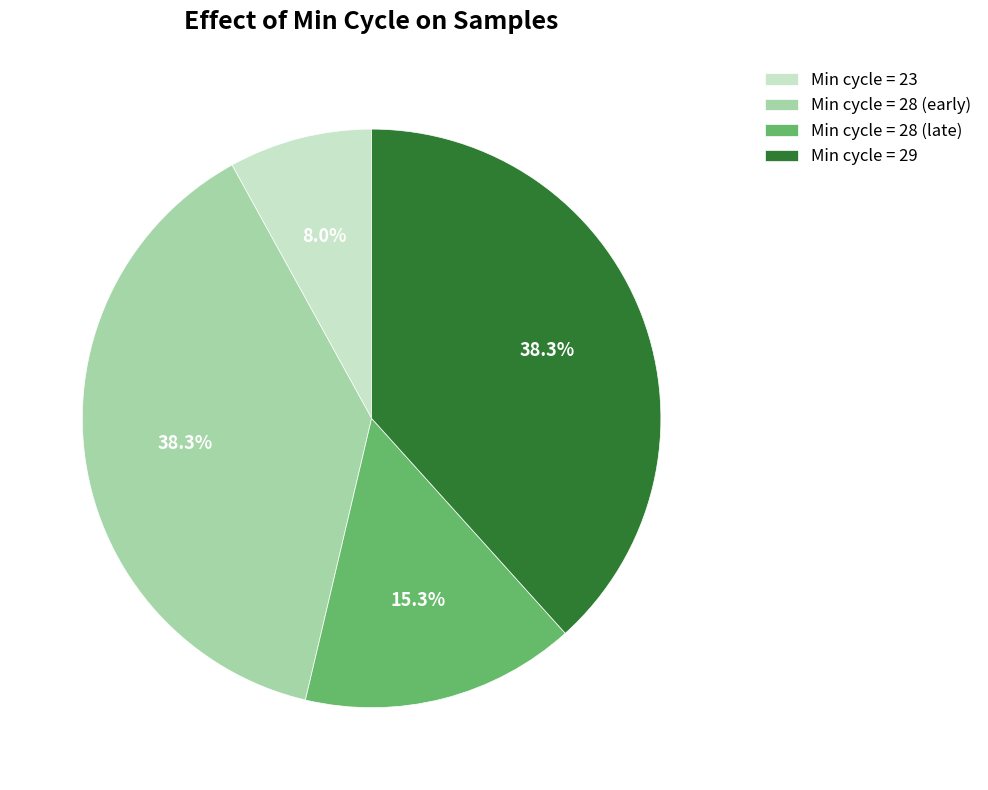

What portion of the pie excludes Min cycle = 29?

61.7%